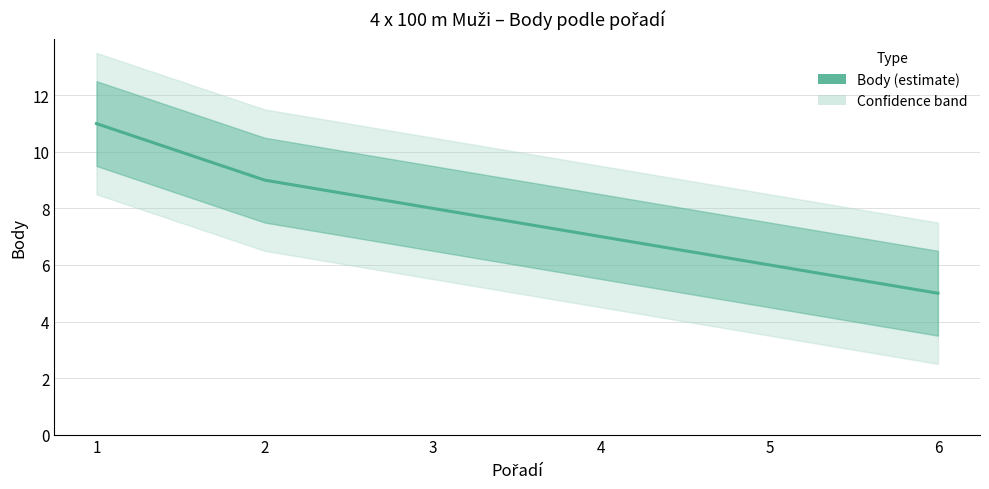

Read the value at 4.

7